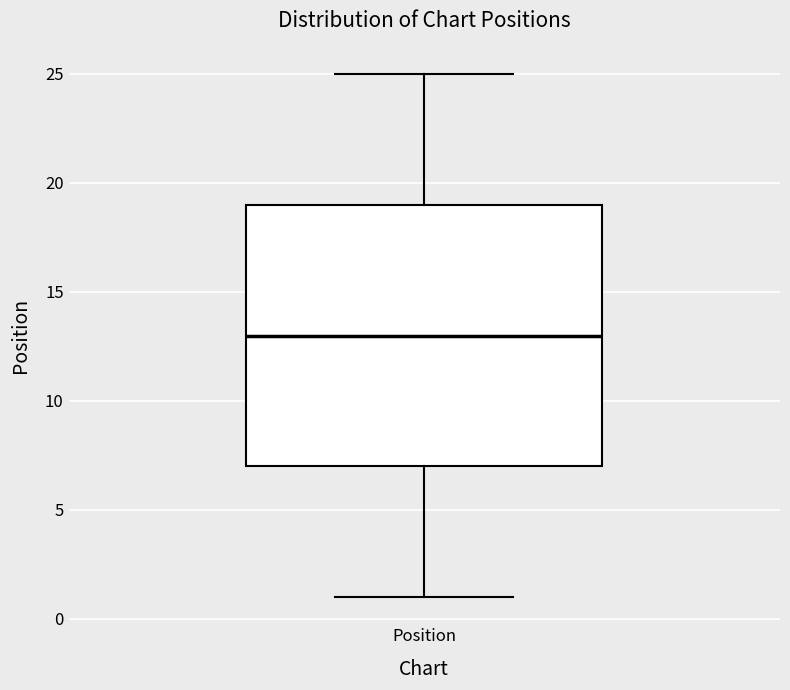

Transcribe this box plot: give where the median line is, the range the box spans, and where the two whiskers end, as read against the y-axis. The values are not printed on the chart, so give them approximately, as read against the axis.

median 13, box 7 to 19, whiskers 1 to 25